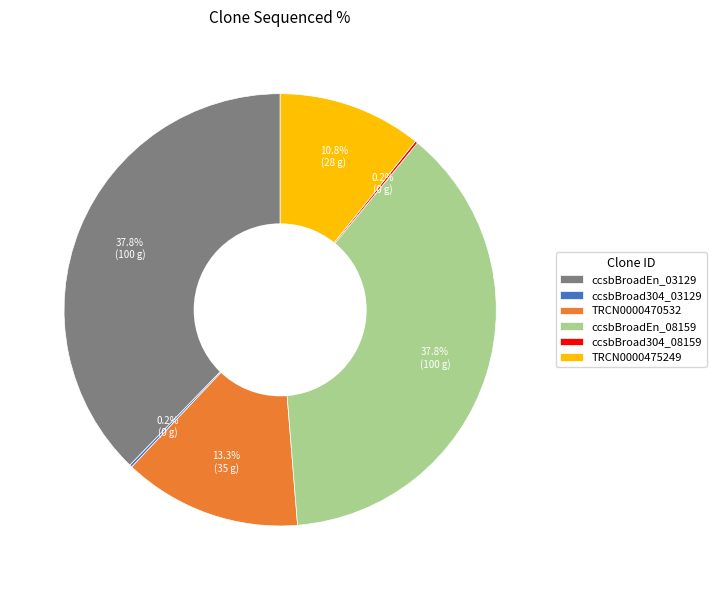

Approximately how many times larger is the value at TRCN0000470532 compared to TRCN0000475249?

1.2